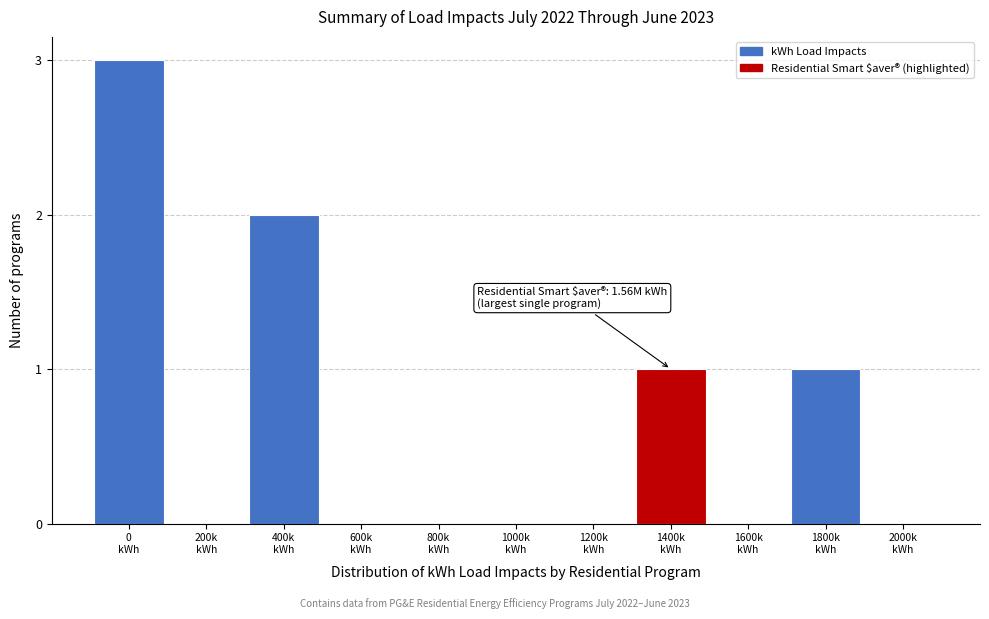

What is the maximum value shown in the chart?

3